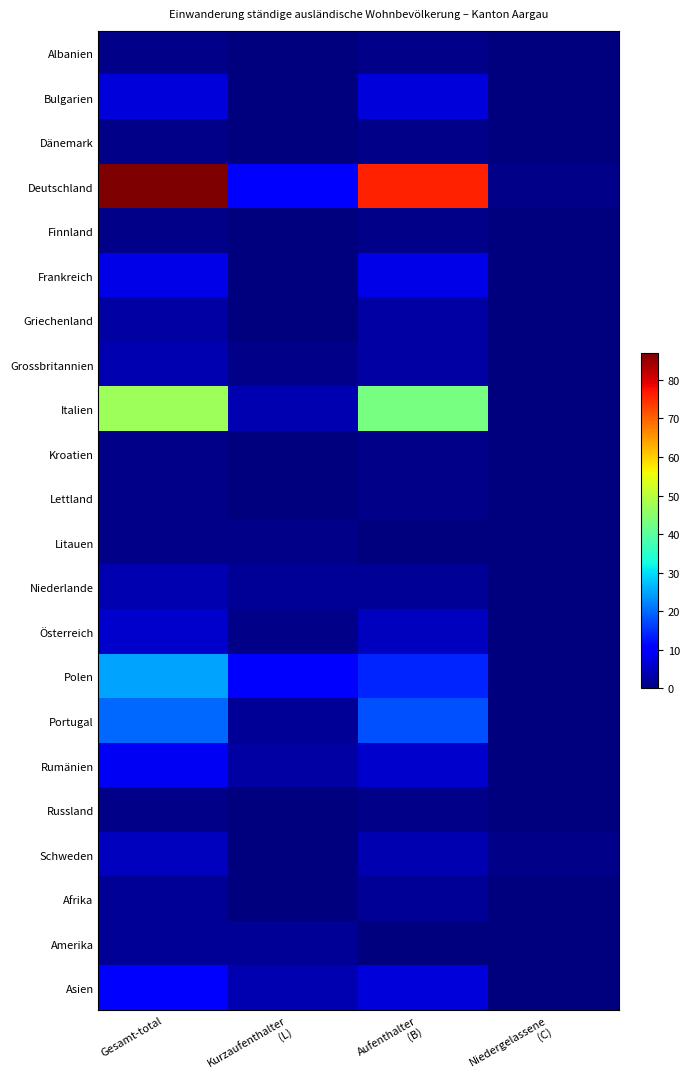

At how many categories does at least one series exceed 59?

2